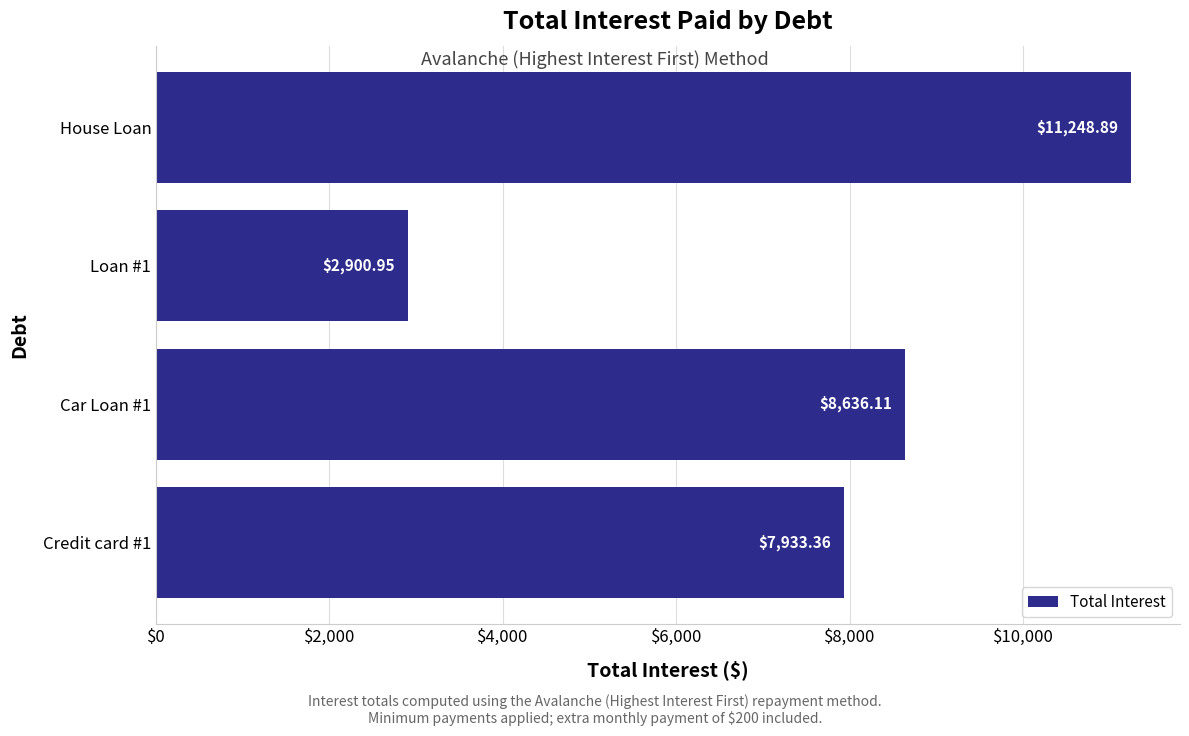

Rank the categories by value from lowest to highest.

Loan #1, Credit card #1, Car Loan #1, House Loan